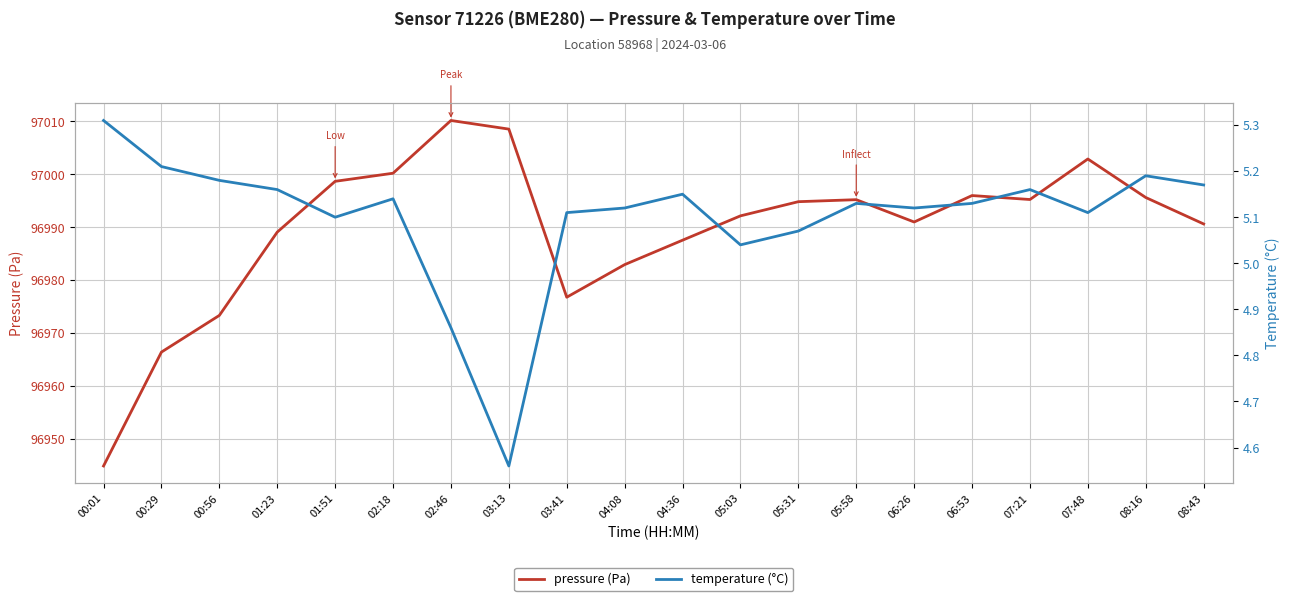

Count the number of data series in this chart.

2